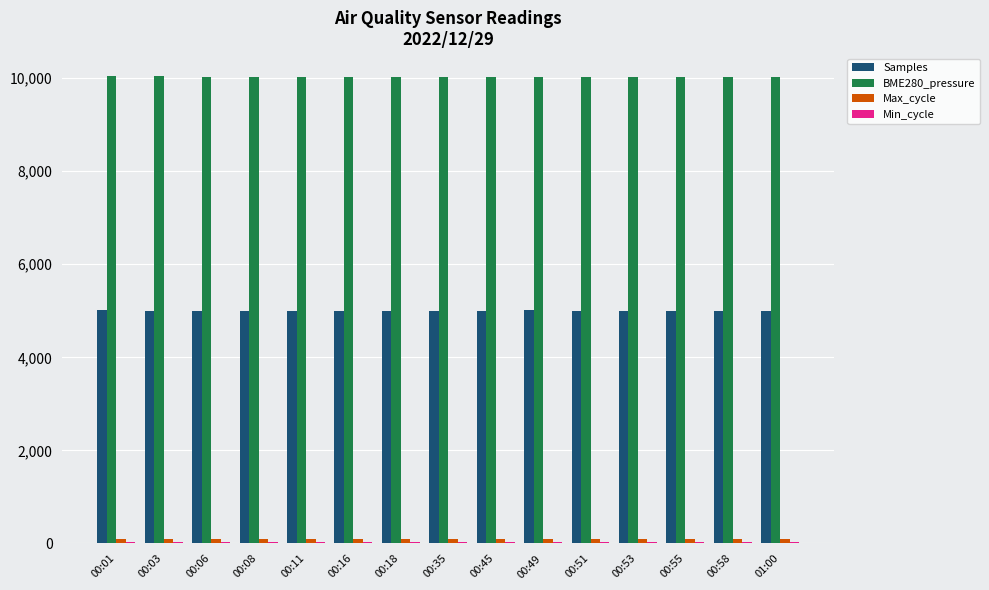

What is the greatest value displayed?

10032.9